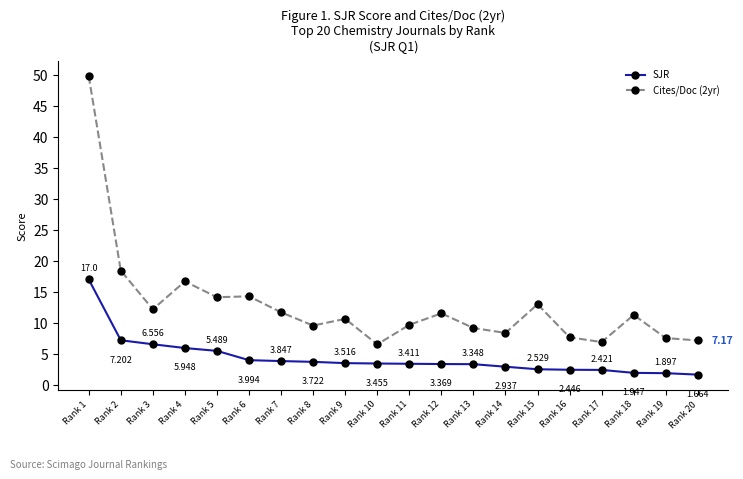

What is the sum of all SJR values?

86.7